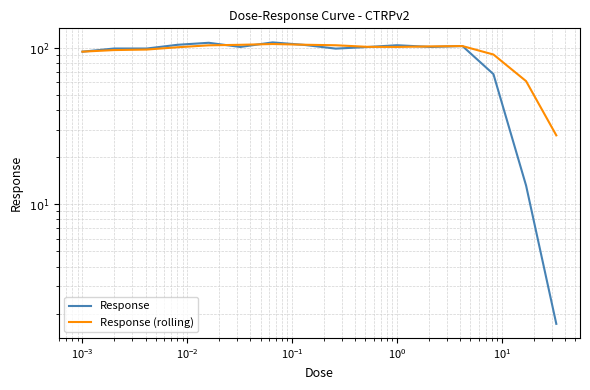

How many data points in Response (rolling) are less than 101?

7